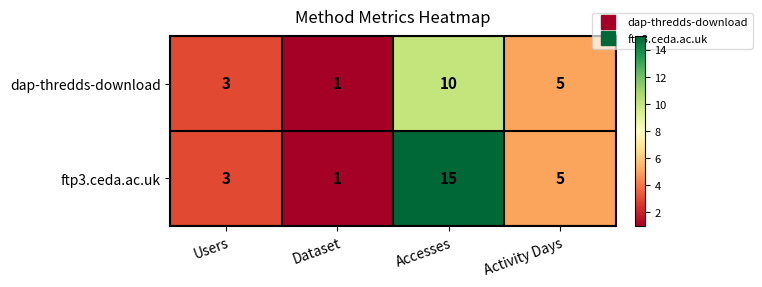

How many series are shown in this chart?

2